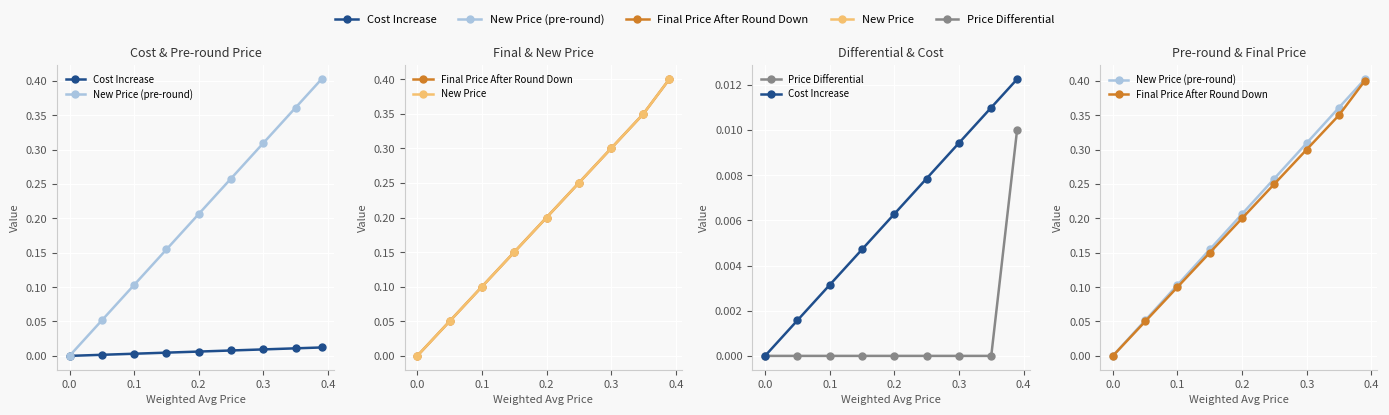

How many lines are shown in the chart?

5